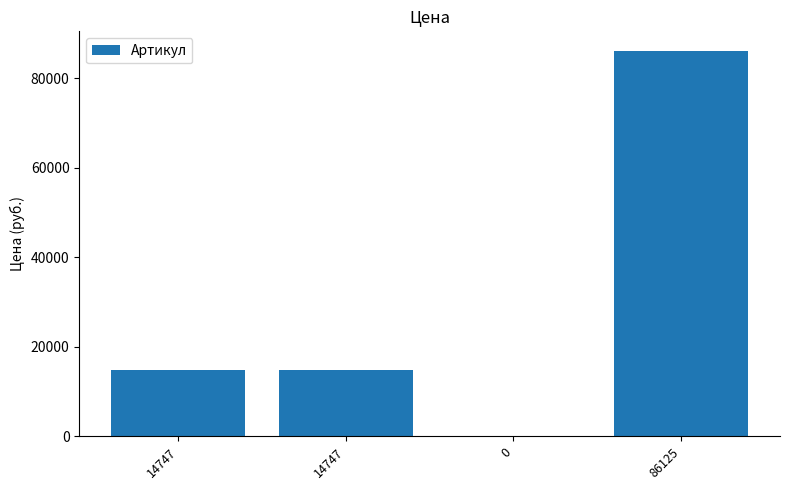

How many categories are shown in the chart?

4